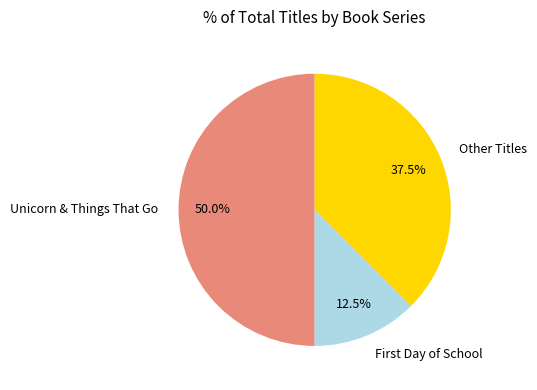

Which has a higher value, Unicorn & Things That Go or Other Titles?

Unicorn & Things That Go